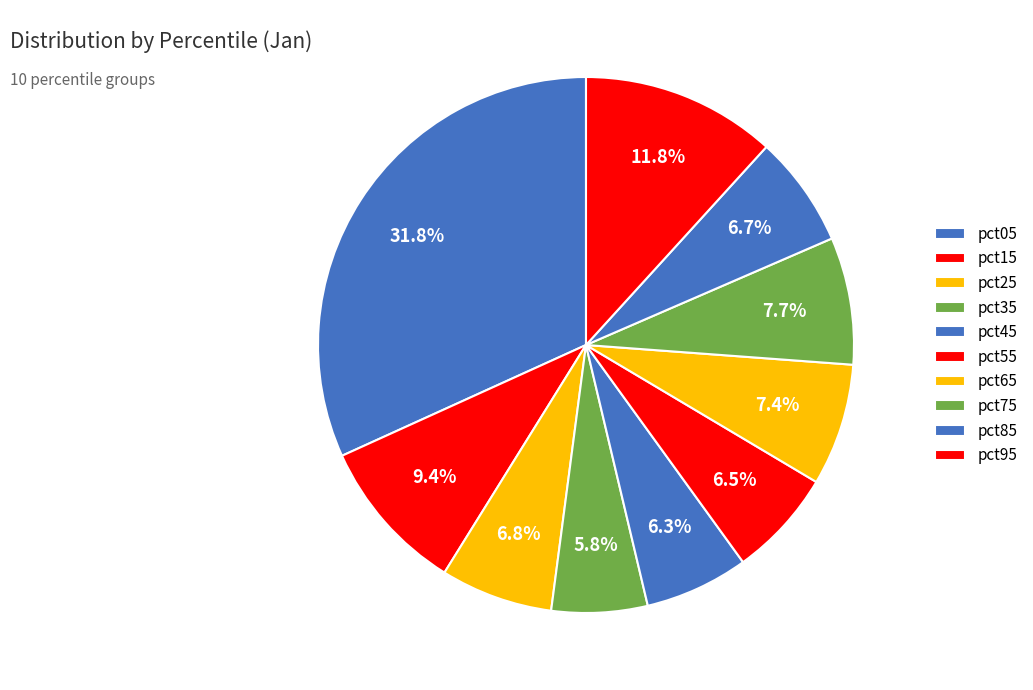

How many slices are in this pie chart?

10